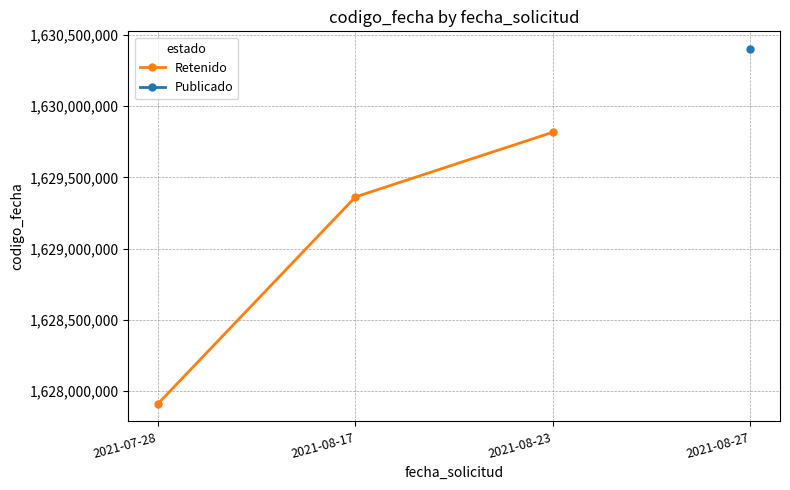

What is the sum of the values at 2021-08-23 and 2021-07-28?

3257728352